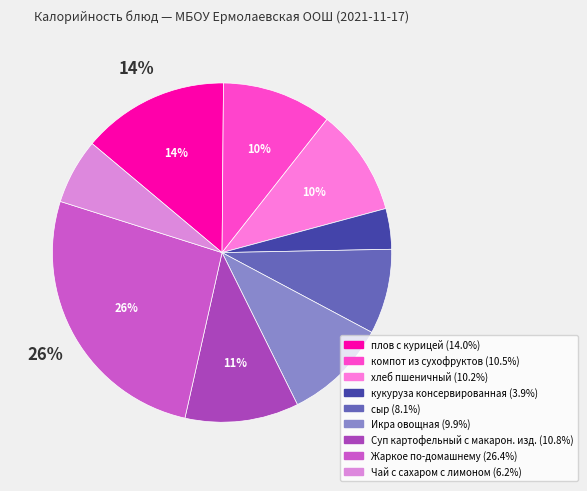

Does плов с курицей account for over 50% of the chart?

No